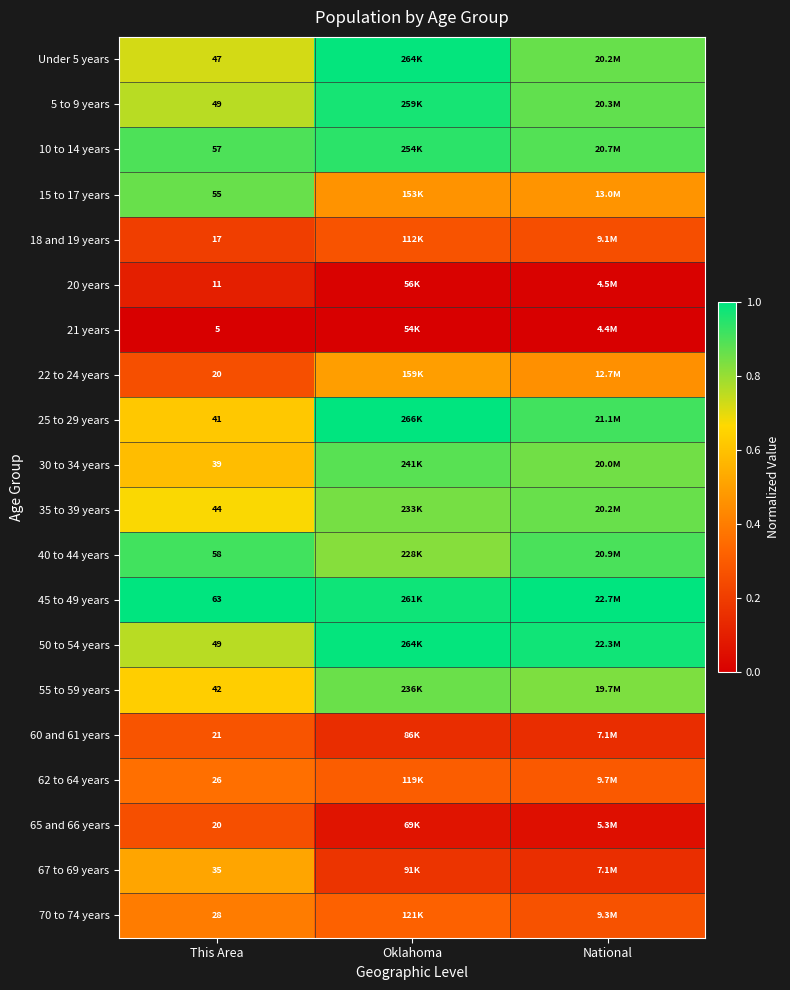

The value of 5 to 9 years at Oklahoma is 1.4. True or false?

False